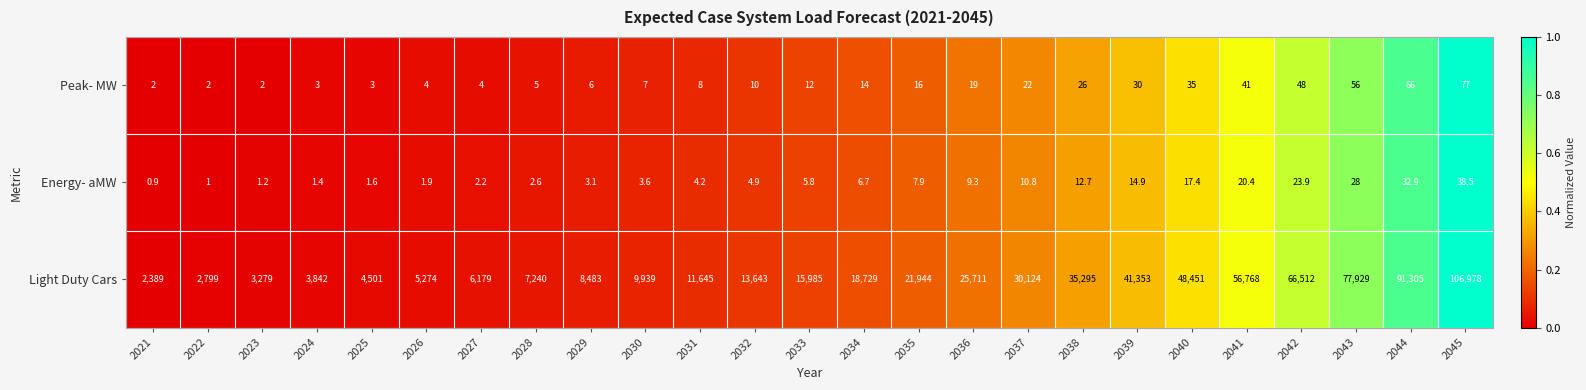

What is the difference between the Peak- MW values at 2043 and 2039?

26.0